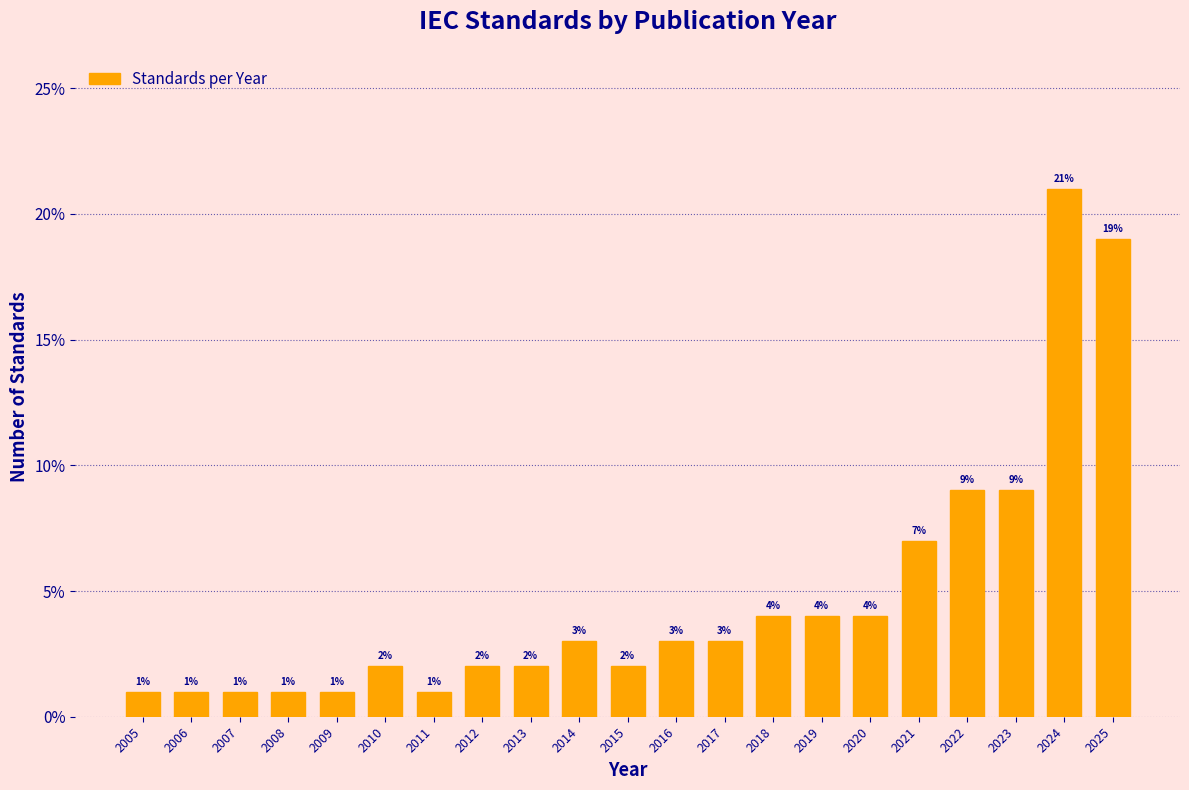

Reading right to left, list all the values displayed in this chart.

19.0	21.0	9.0	9.0	7.0	4.0	4.0	4.0	3.0	3.0	2.0	3.0	2.0	2.0	1.0	2.0	1.0	1.0	1.0	1.0	1.0